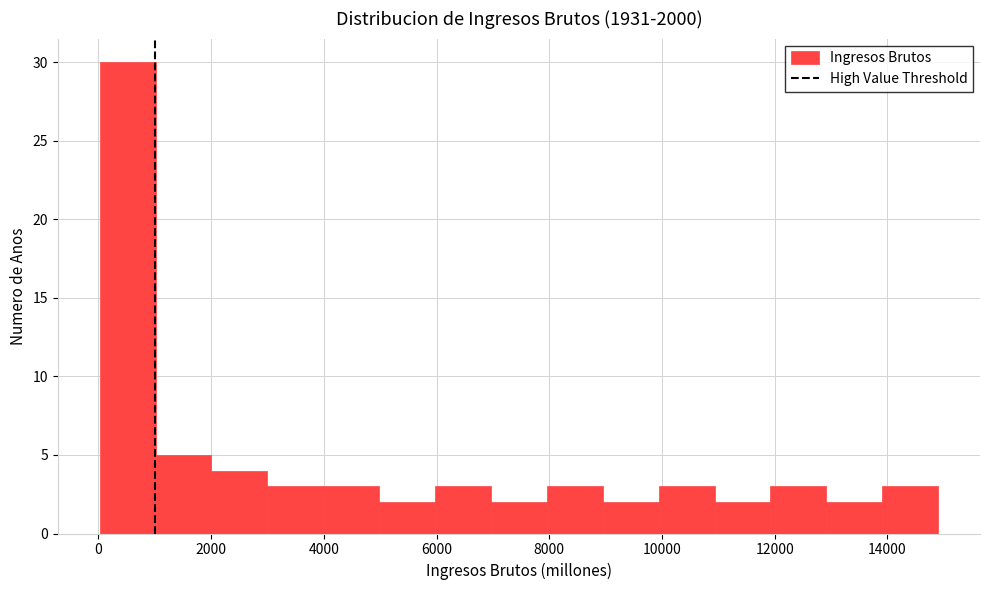

Reading left to right, list every bar in this chart as the range it spans on the x-axis followed by its height. Neither the bar edges nor the heights are printed on the chart, so give them approximately, as read against the axes.

0 to 1000: 30
1000 to 2000: 5
2000 to 3000: 4
3000 to 4000: 3
4000 to 5000: 3
5000 to 6000: 2
6000 to 7000: 3
7000 to 8000: 2
8000 to 9000: 3
9000 to 10000: 2
10000 to 11000: 3
11000 to 12000: 2
12000 to 13000: 3
13000 to 14000: 2
14000 to 15000: 3